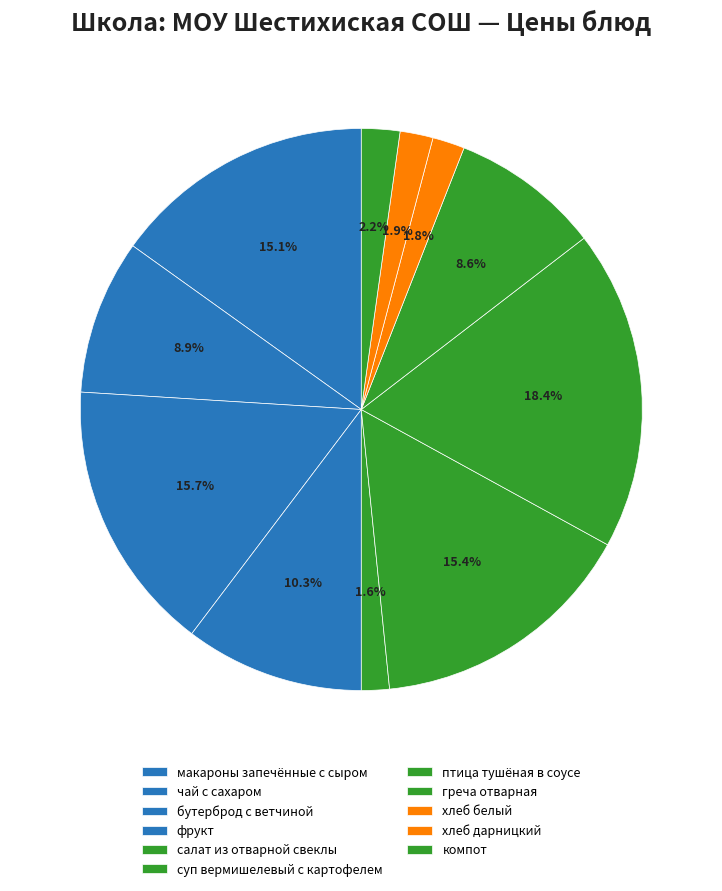

Rank the categories by value from lowest to highest.

салат из отварной свеклы, хлеб белый, хлеб дарницкий, компот, греча отварная, чай с сахаром, фрукт, макароны запечённые с сыром, суп вермишелевый с картофелем, бутерброд с ветчиной, птица тушёная в соусе